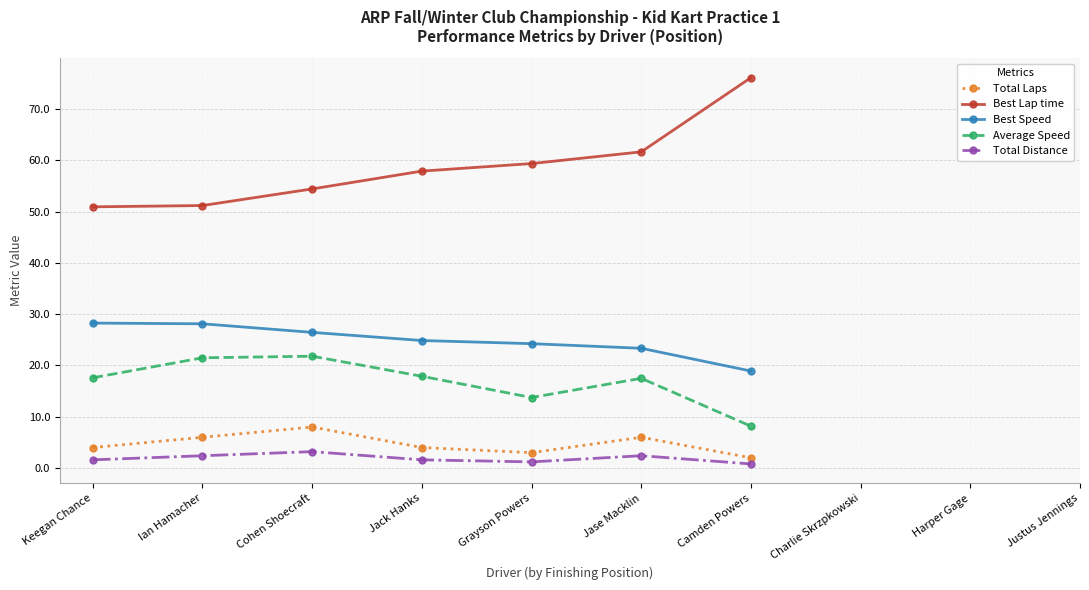

At how many categories does at least one series exceed 11?

7